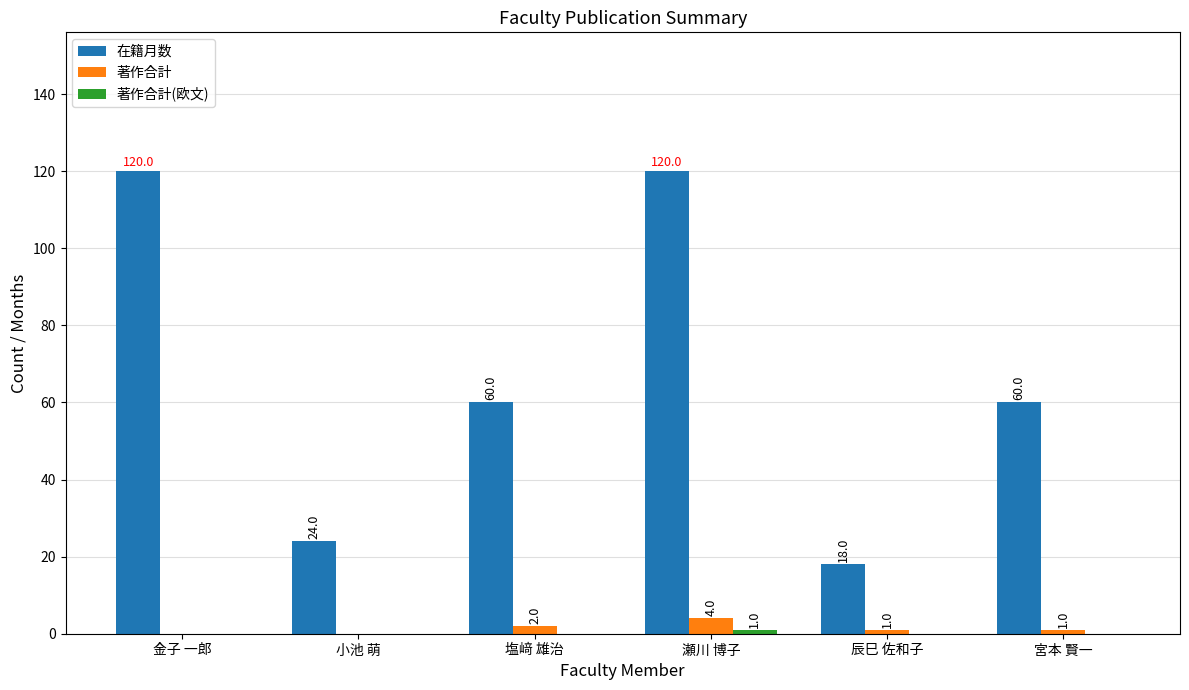

What is the approximate value of 在籍月数 at 辰巳 佐和子, to the nearest 5?

20